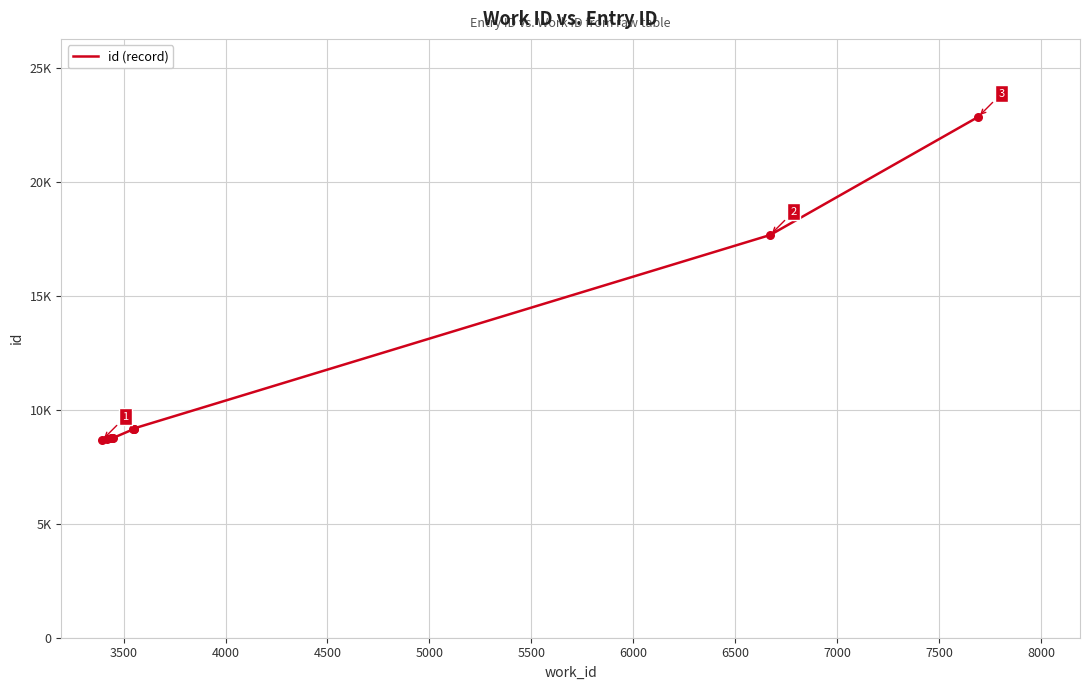

Which has a higher value, 6500 or 4500?

6500